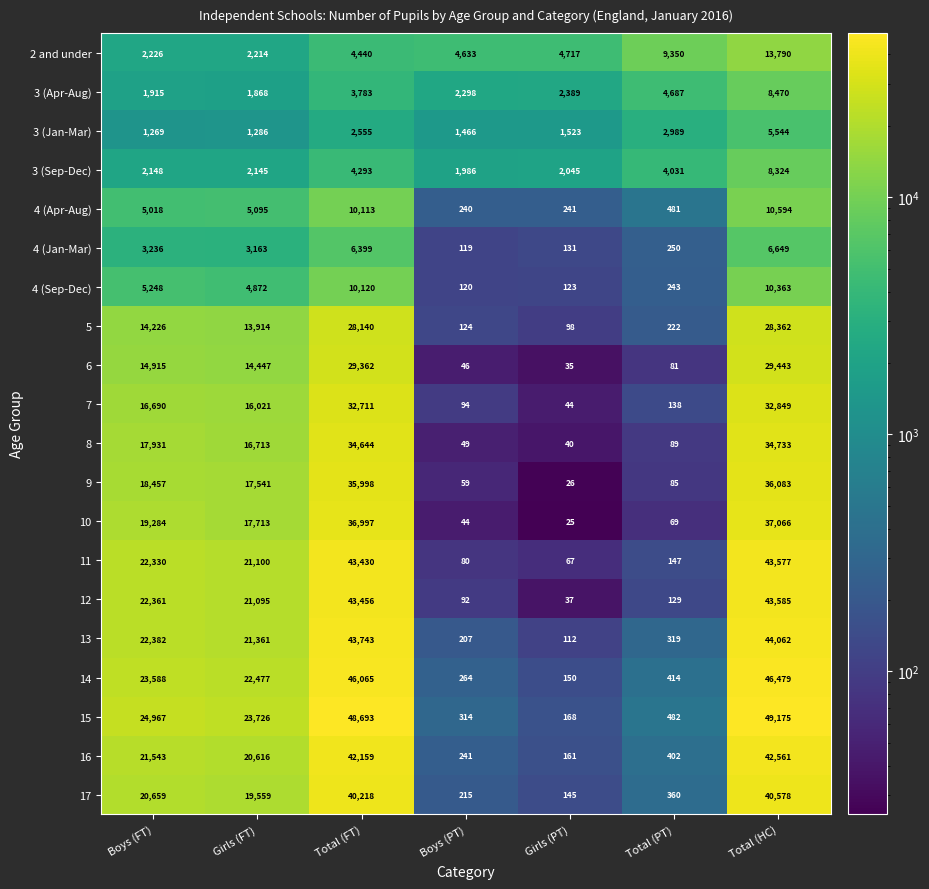

Where is 8 nearest to the value 17386?

Boys (FT)